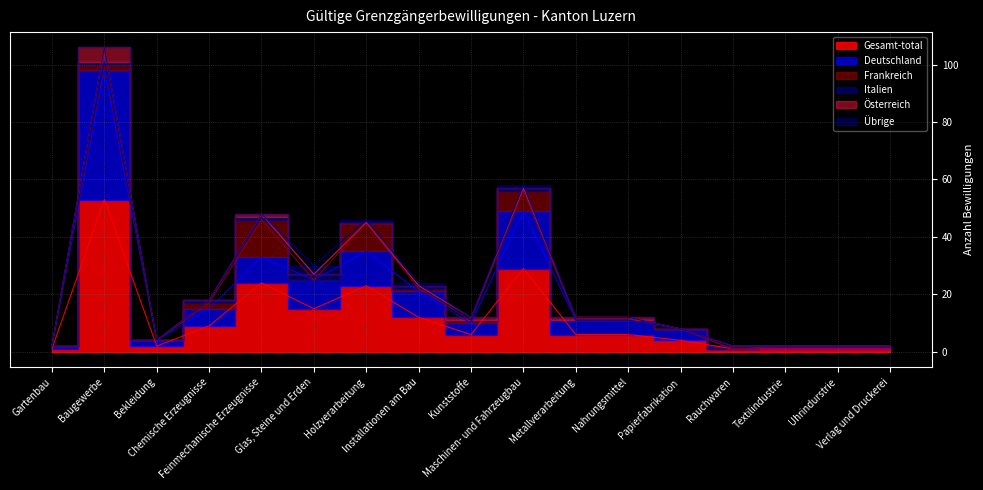

How many lines are shown in the chart?

6